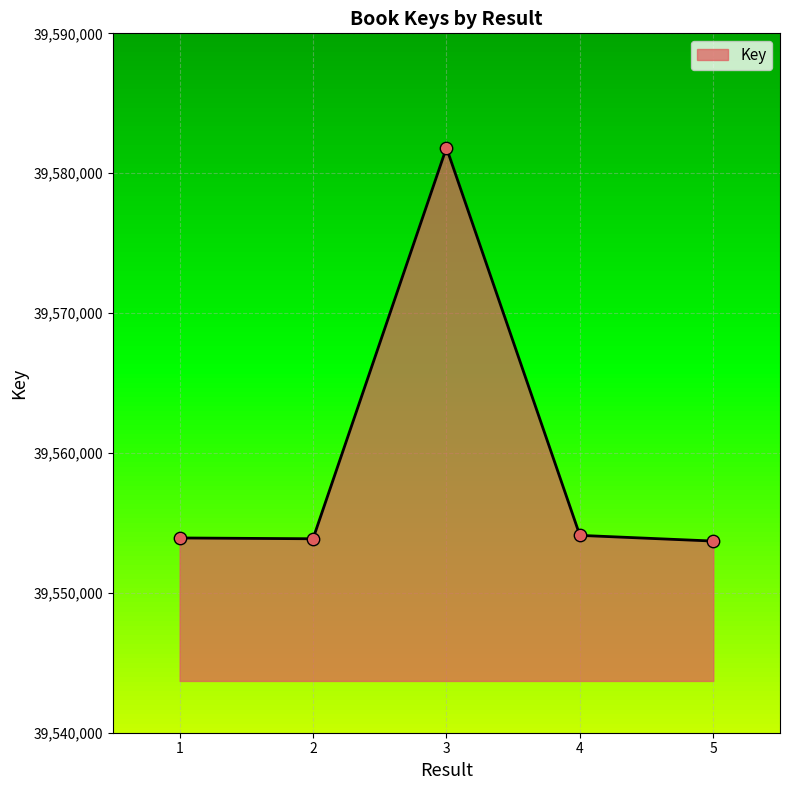

What is the change in value from 1 to 5?

-223